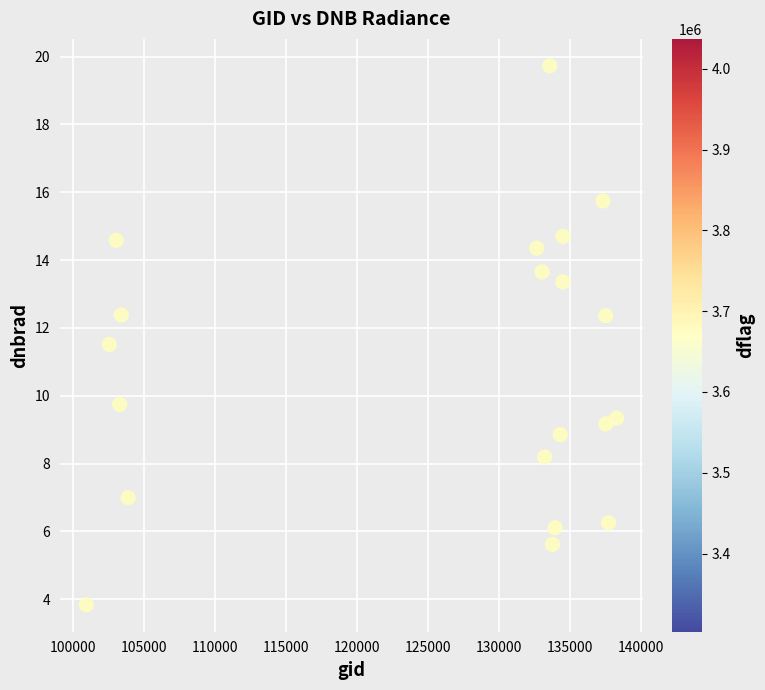

What is the range of Y values (max minus min)?

15.9